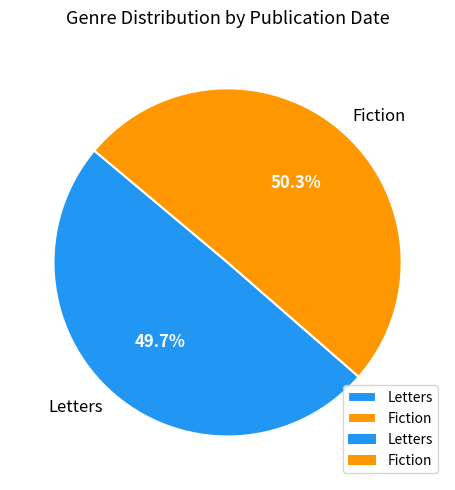

Which slice is the smallest?

Letters